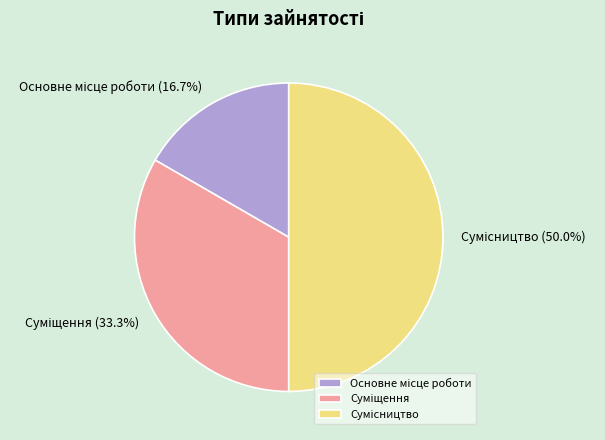

Is Суміщення the majority of the pie?

No